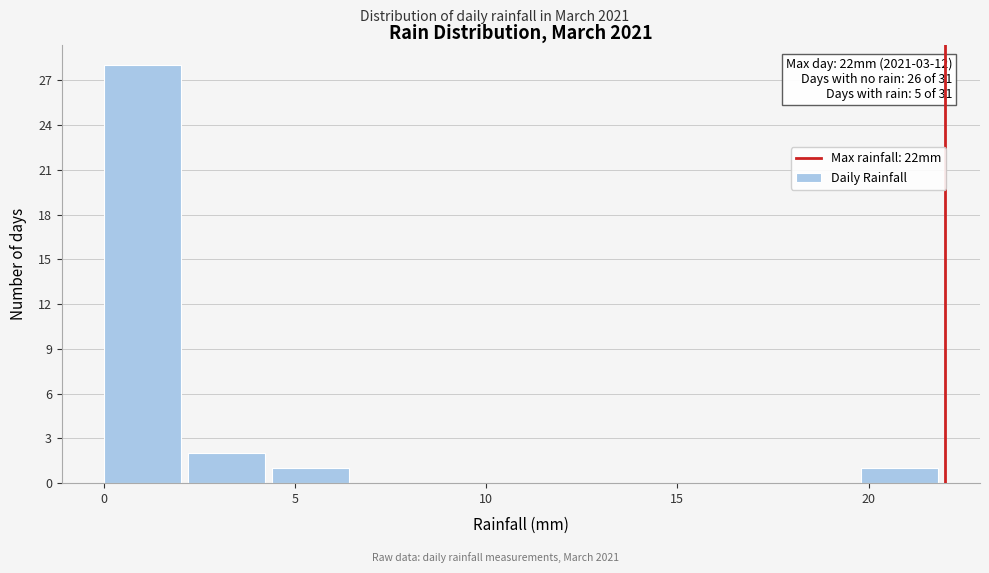

Over which range of the x-axis is the bar tallest?

0.0 to 2.2